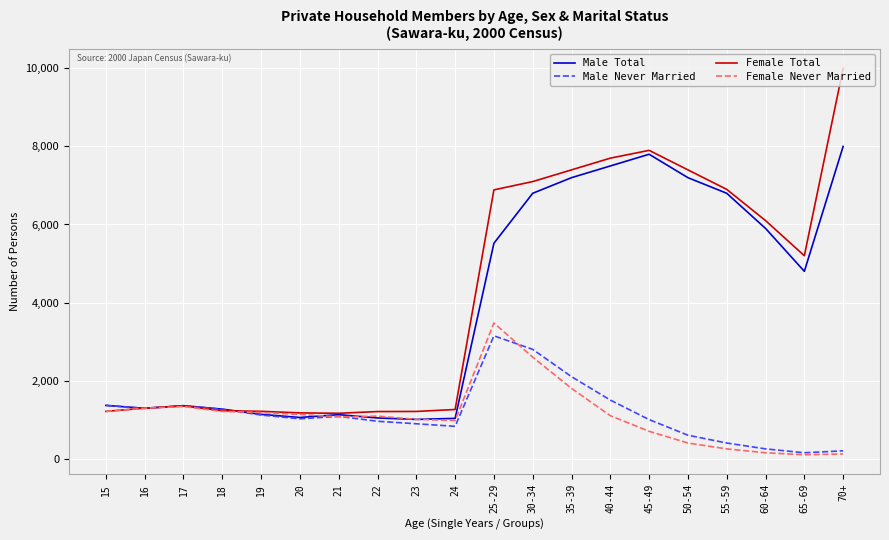

The value of Female Total at 45-49 is 7900. True or false?

True